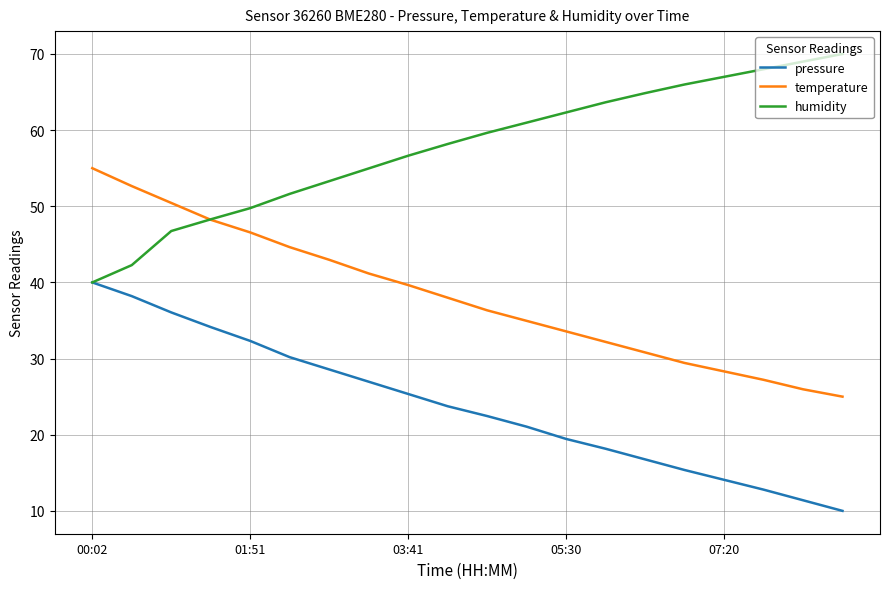

What is the maximum value shown in the chart?

70.0